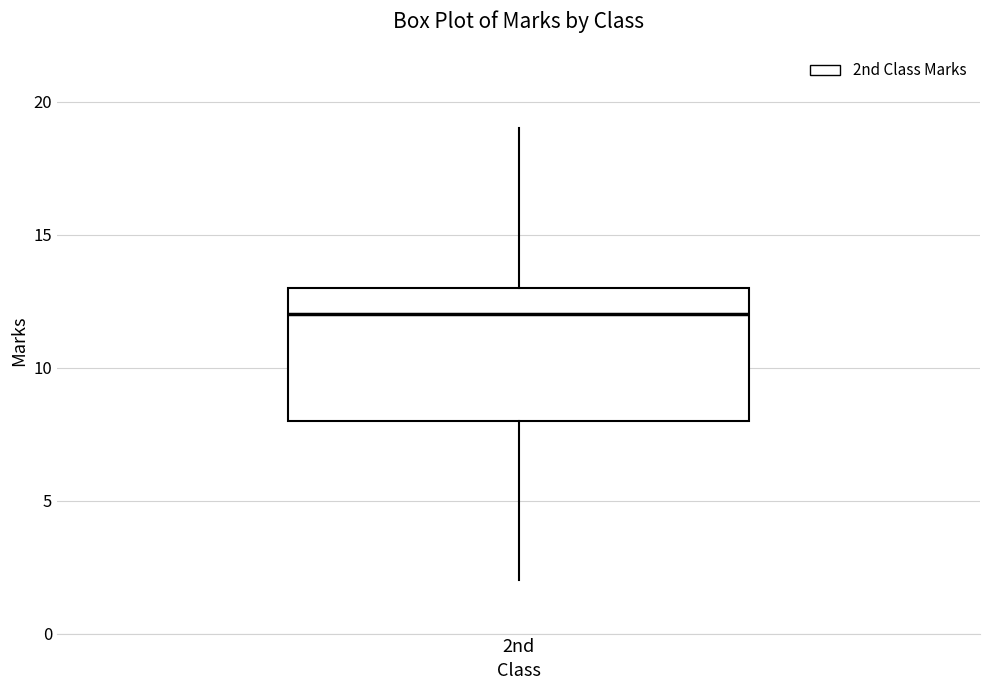

Transcribe this box plot: give where the median line is, the range the box spans, and where the two whiskers end, as read against the y-axis. The values are not printed on the chart, so give them approximately, as read against the axis.

median 12, box 8 to 13, whiskers 2 to 19